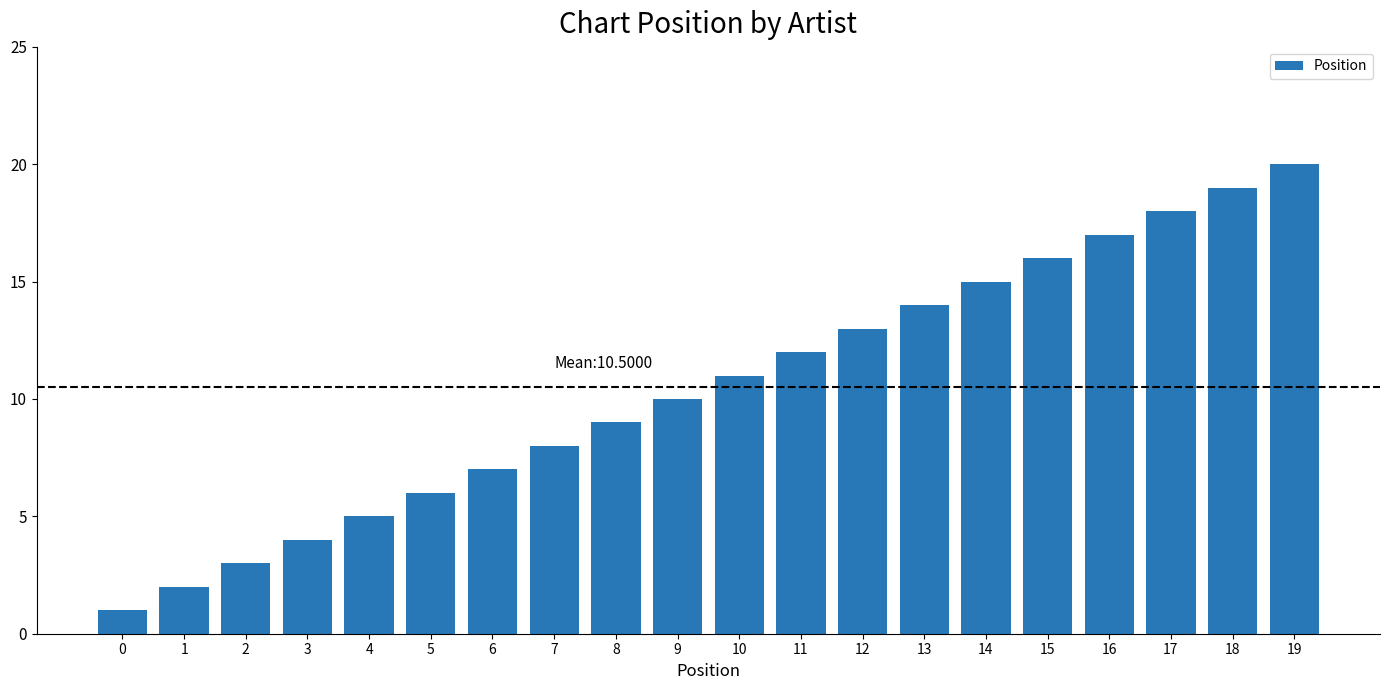

Is it true that the value at 18 is 11?

False